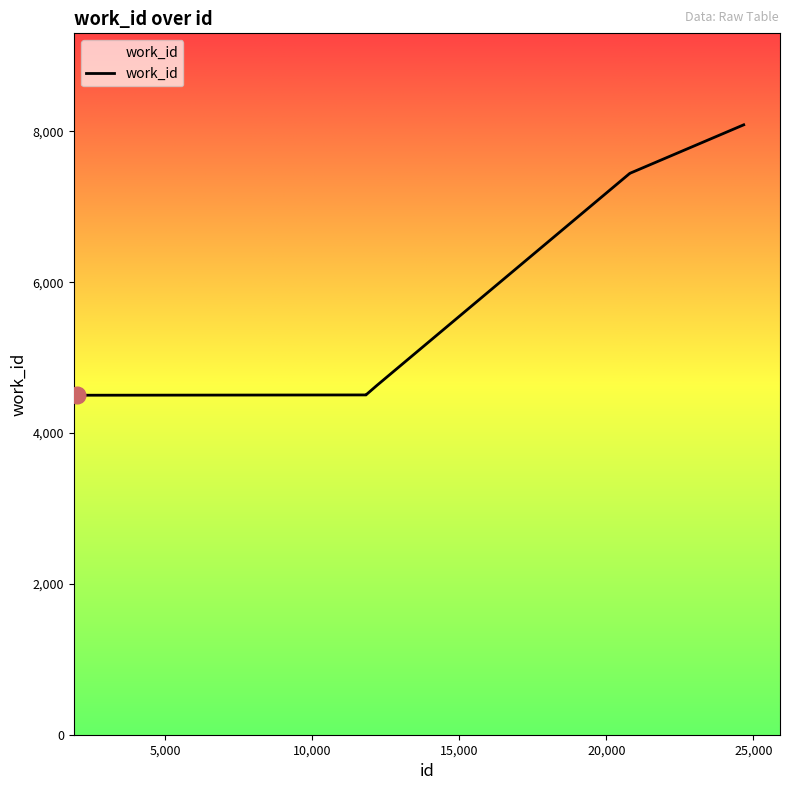

What is the minimum value shown in the chart?

4502